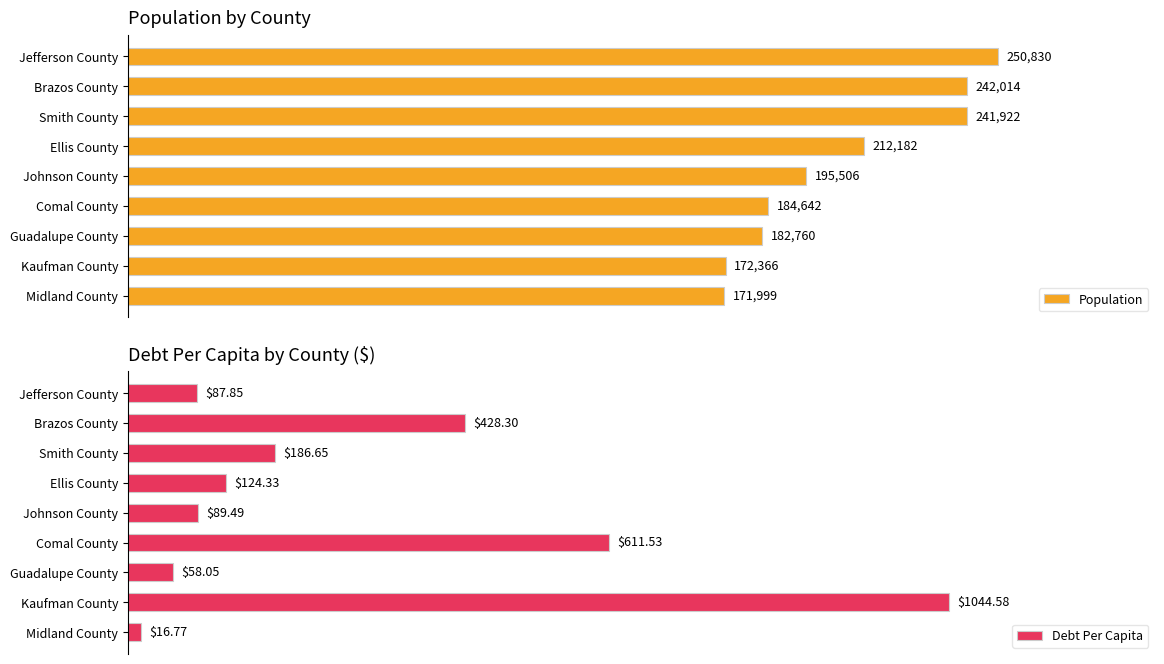

How many bars are there in each group?

2